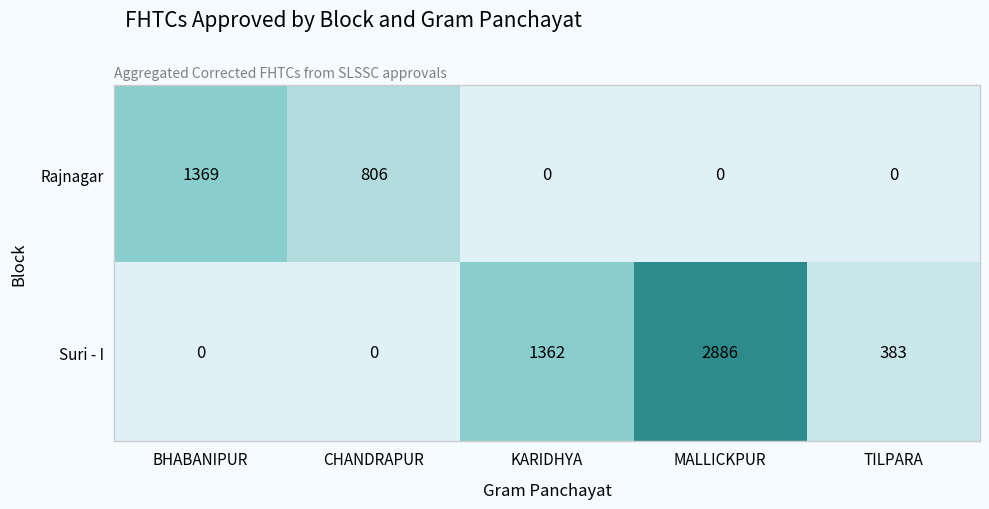

What is the total value across all series at CHANDRAPUR?

806